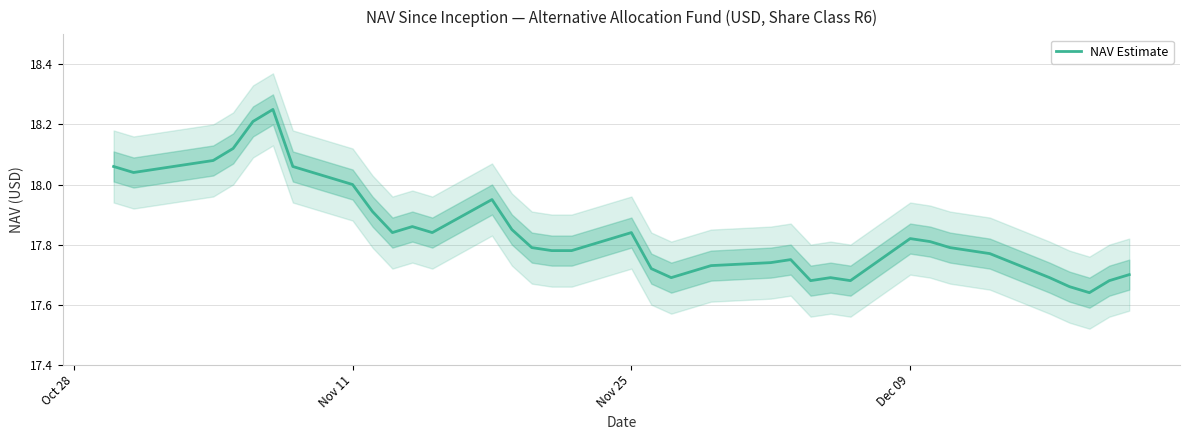

What is the label of the 19th point from the right?

Nov 25